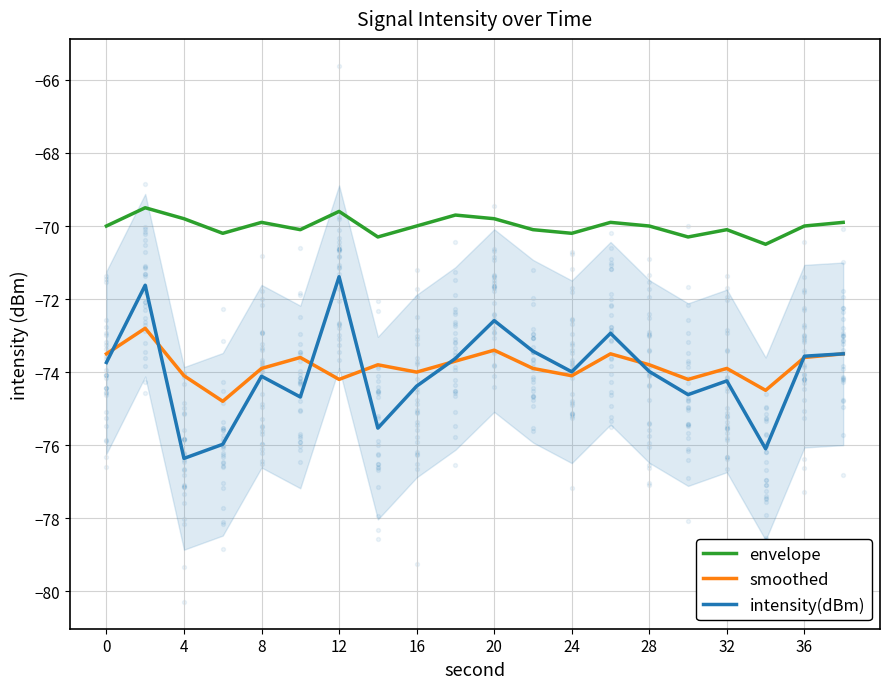

Which series reaches the maximum Y coordinate?

envelope